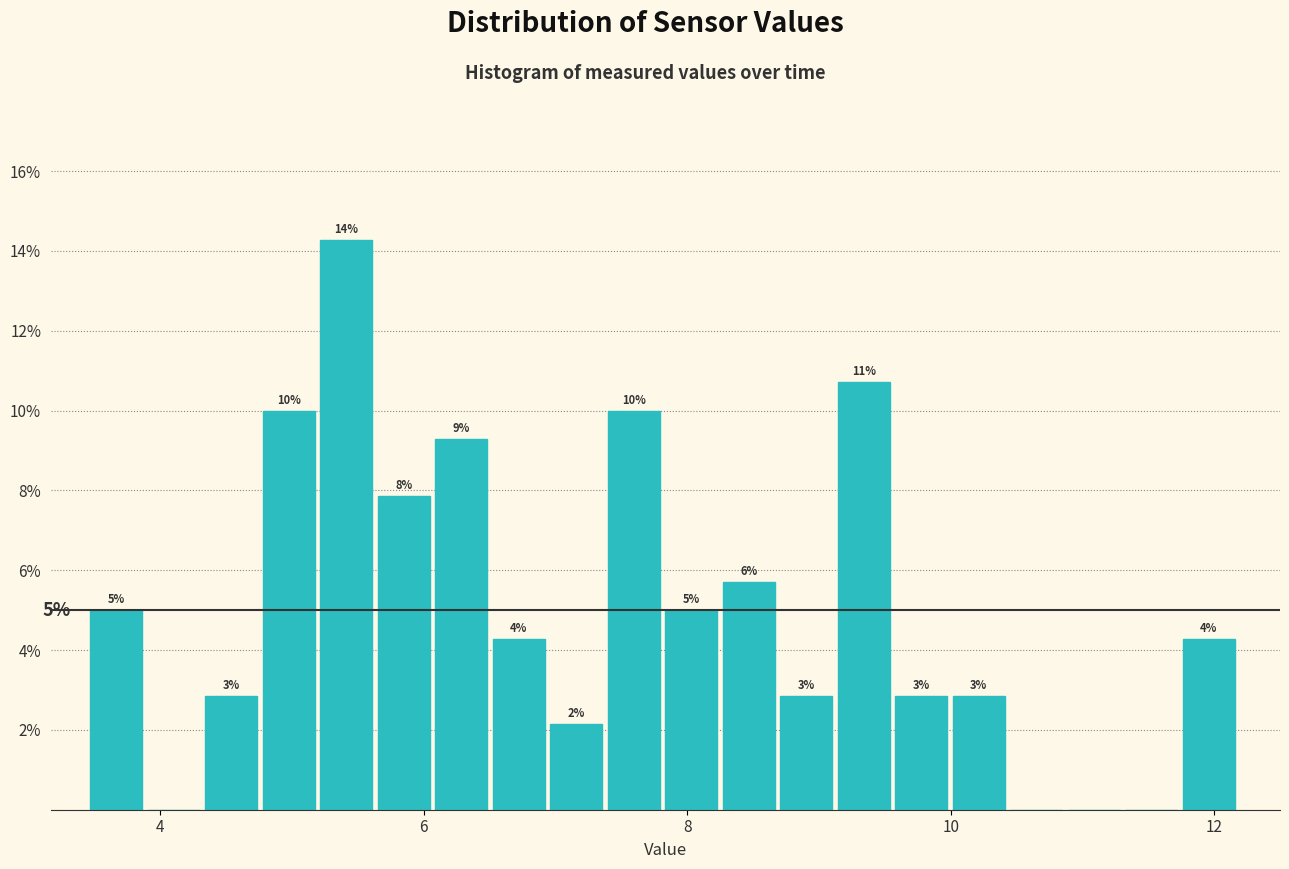

Around what value on the x-axis is the tallest bar? Give the approximate position of its centre, as read against the axis.

5.4